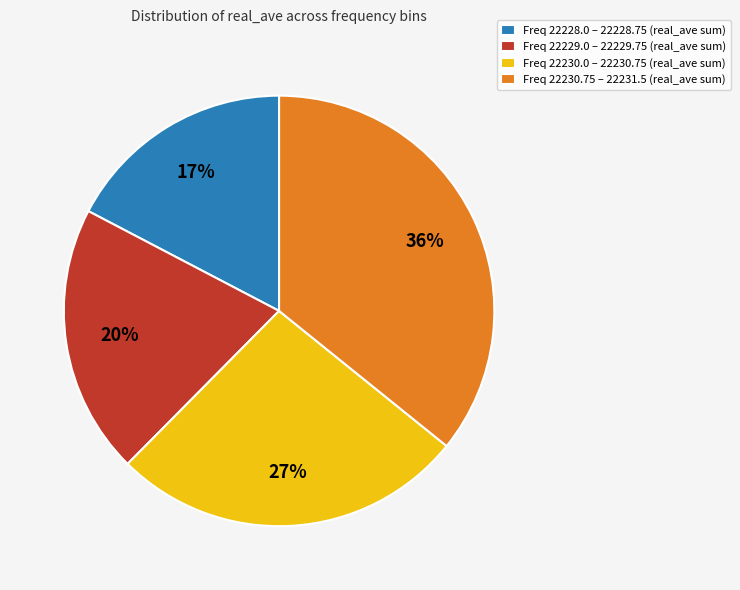

Which slice is the smallest?

Freq 22228.0 – 22228.75 (real_ave sum)